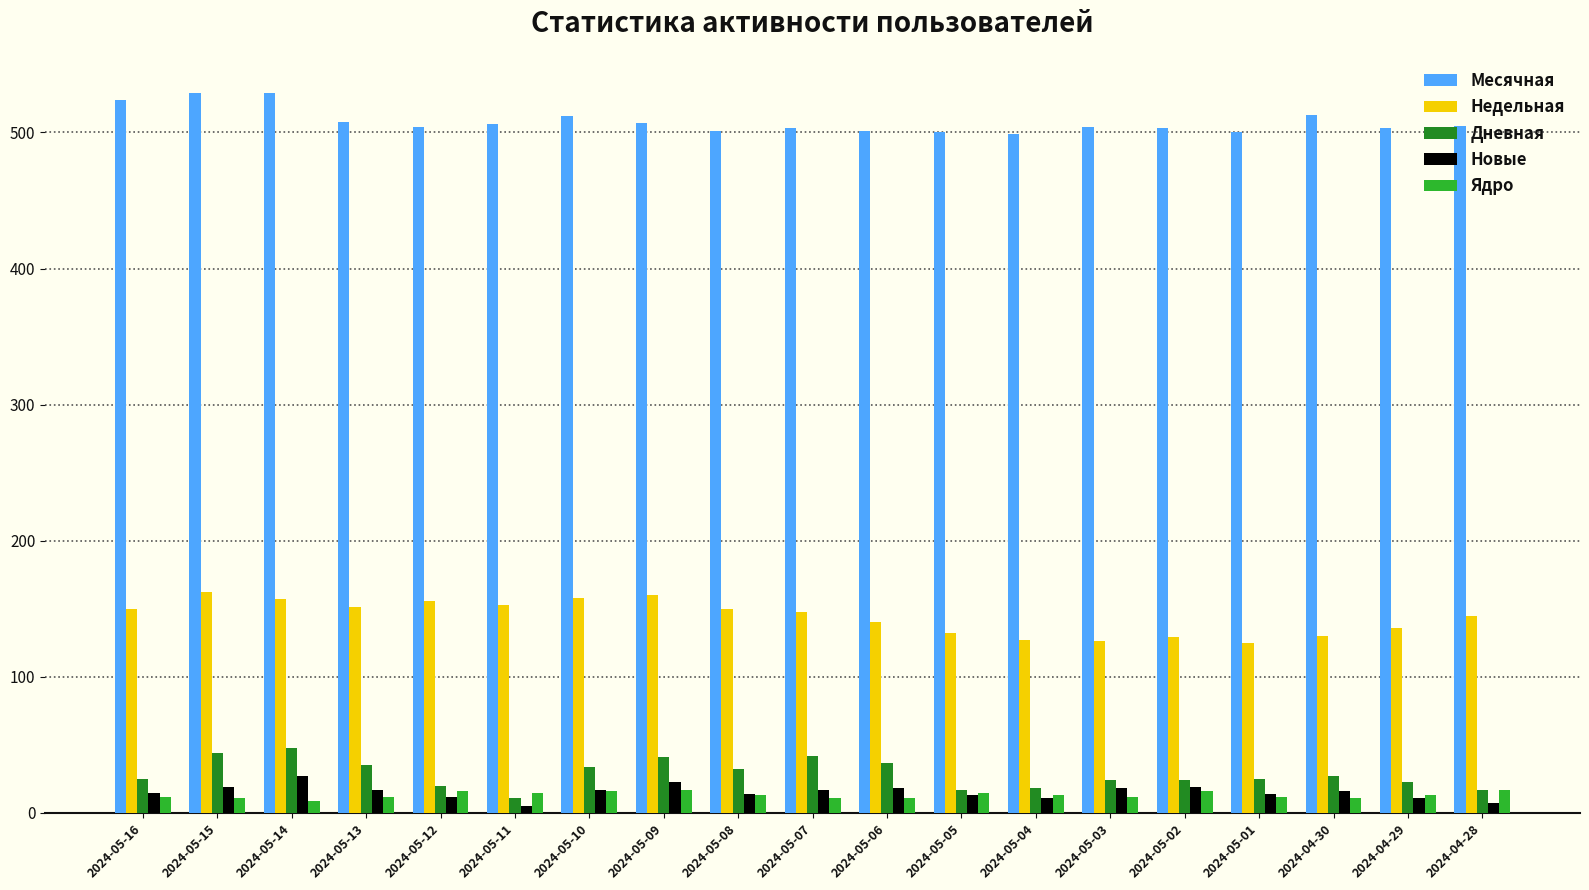

What is the total value across all series at 2024-05-05?

677